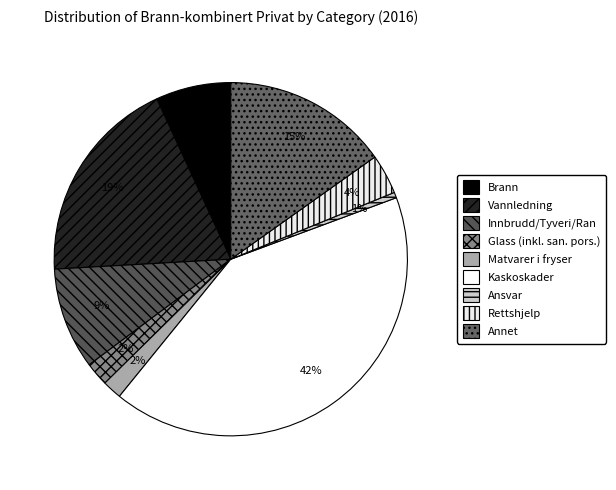

Is it true that Brann is 7% of the pie?

True